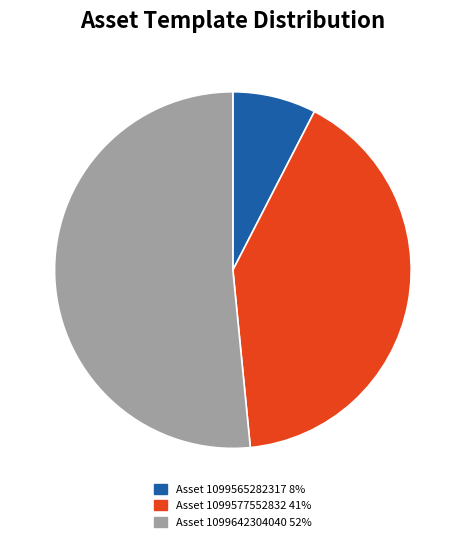

Is there any slice that represents more than half of the pie?

Yes